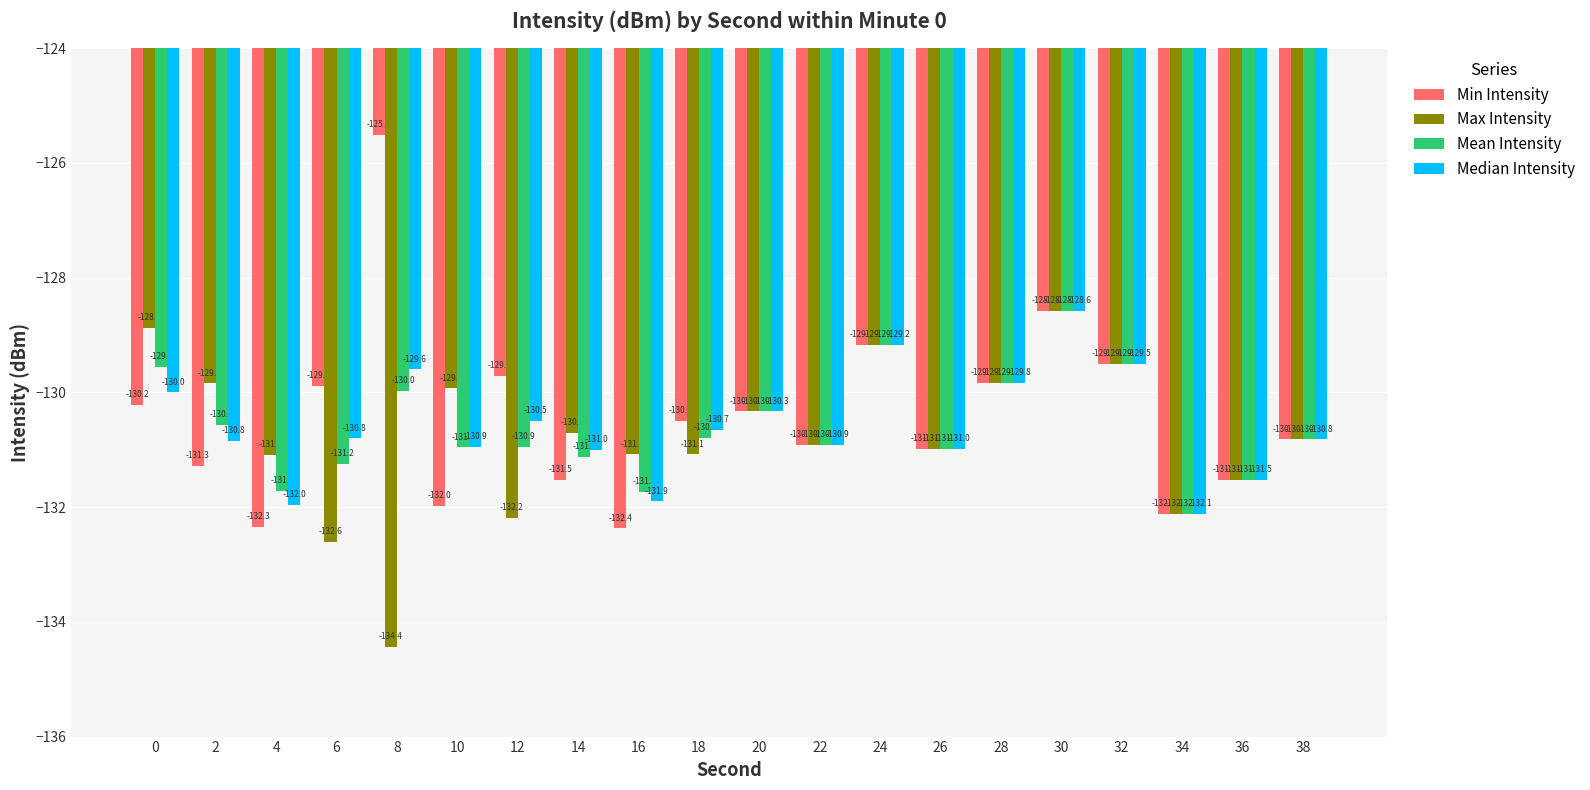

Which series has the largest range (max minus min)?

Min Intensity